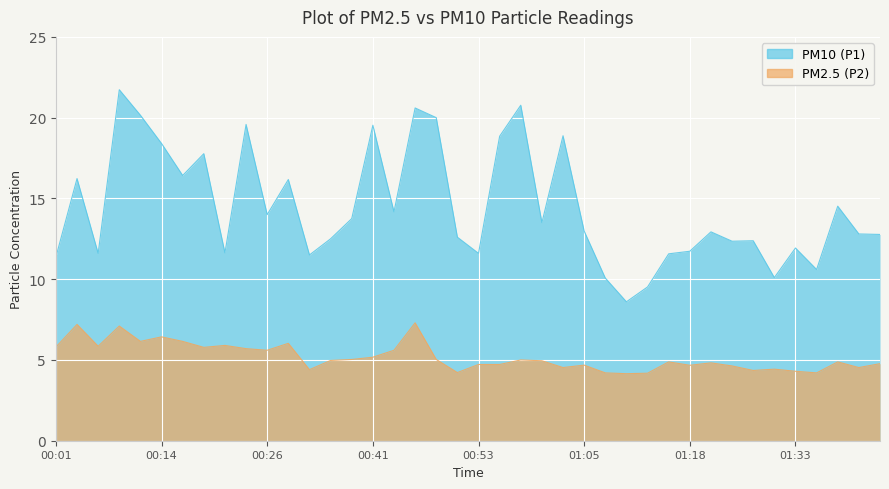

Is it true that P2 equals 6.6 at 01:28?

False